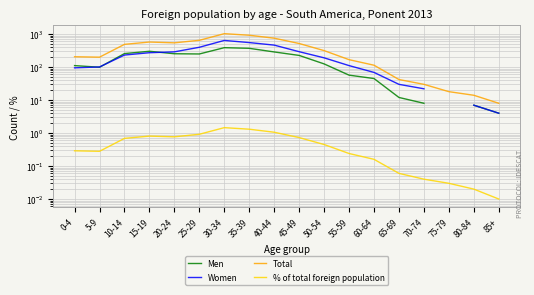

How many lines are shown in the chart?

4